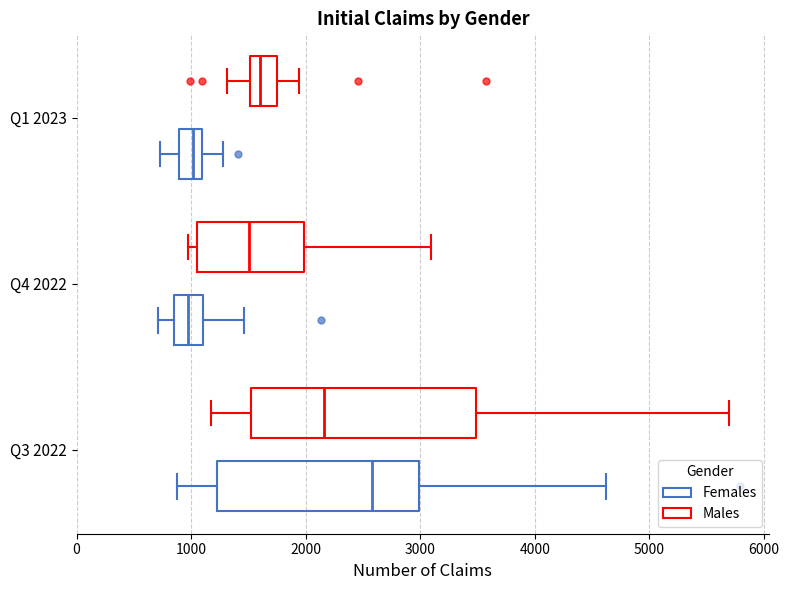

Reading bottom to top, transcribe this box plot: for each box, give where its median line is, the range the box spans, and where its two whiskers end, as read against the x-axis. The values are not printed on the chart, so give them approximately, as read against the axis.

Q3 2022 (Females): median 2600, box 1200 to 3000, whiskers 900 to 4600
Q3 2022 (Males): median 2200, box 1500 to 3500, whiskers 1200 to 5700
Q4 2022 (Females): median 1000, box 800 to 1100, whiskers 700 to 1500
Q4 2022 (Males): median 1500, box 1100 to 2000, whiskers 1000 to 3100
Q1 2023 (Females): median 1000, box 900 to 1100, whiskers 700 to 1300
Q1 2023 (Males): median 1600, box 1500 to 1800, whiskers 1300 to 1900